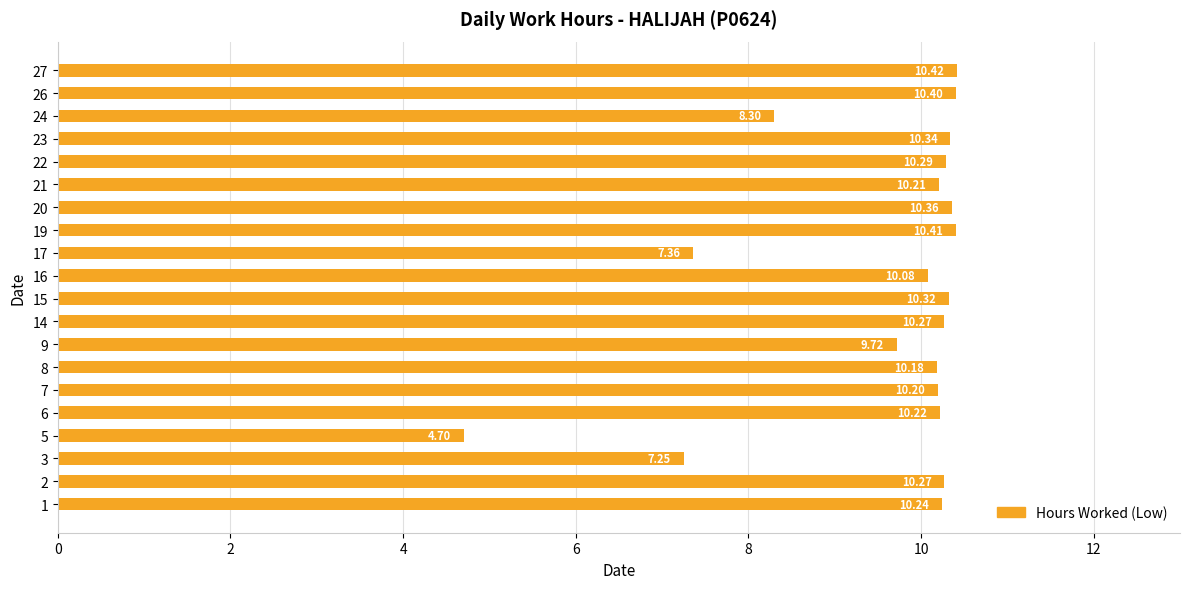

How many values exceed 10?

15